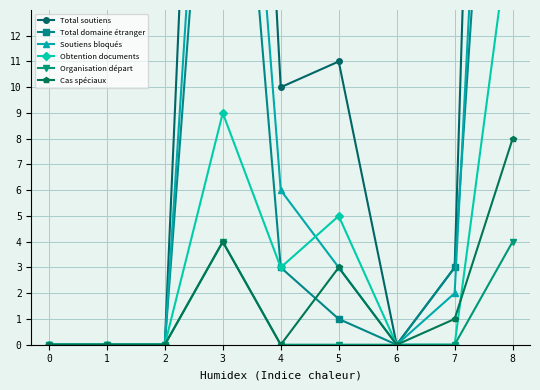

True or false: Organisation départ and Cas spéciaux intersect in this chart.

False